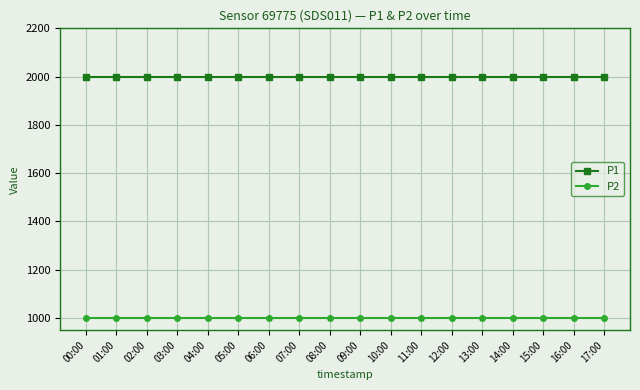

Is it true that P2 equals 999.9 at 15:00?

True